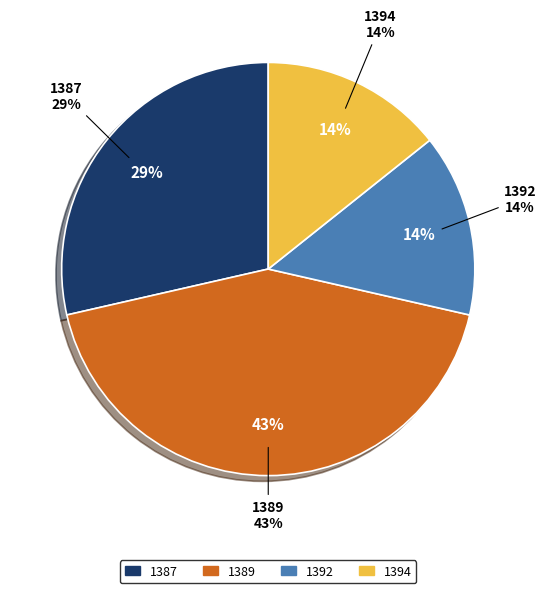

How many segments does this pie chart have?

4